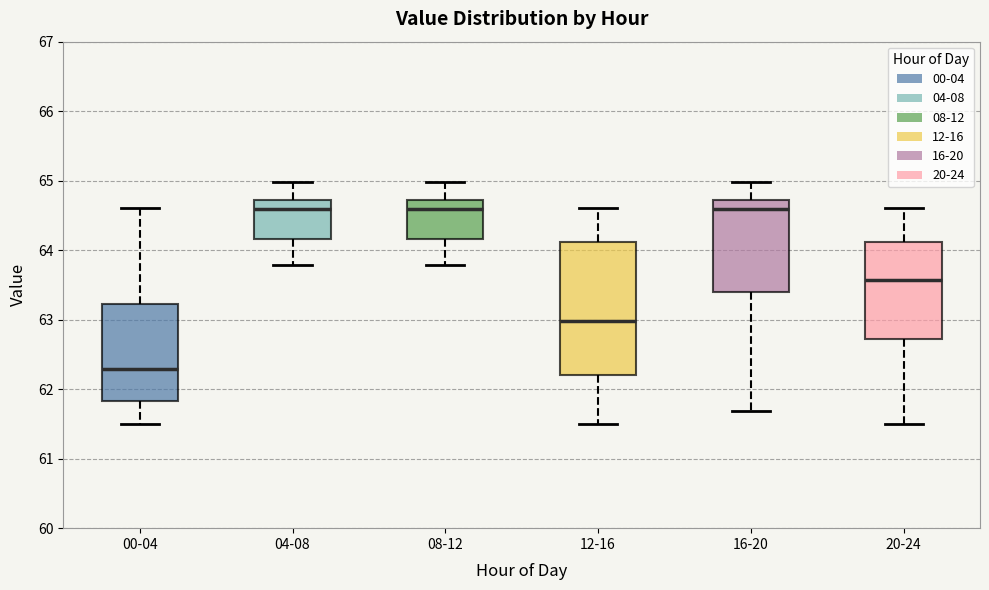

Where is the upper edge of the box for 20-24 on the y-axis? The values are not printed on the chart, so give them approximately, as read against the axis.

64.1